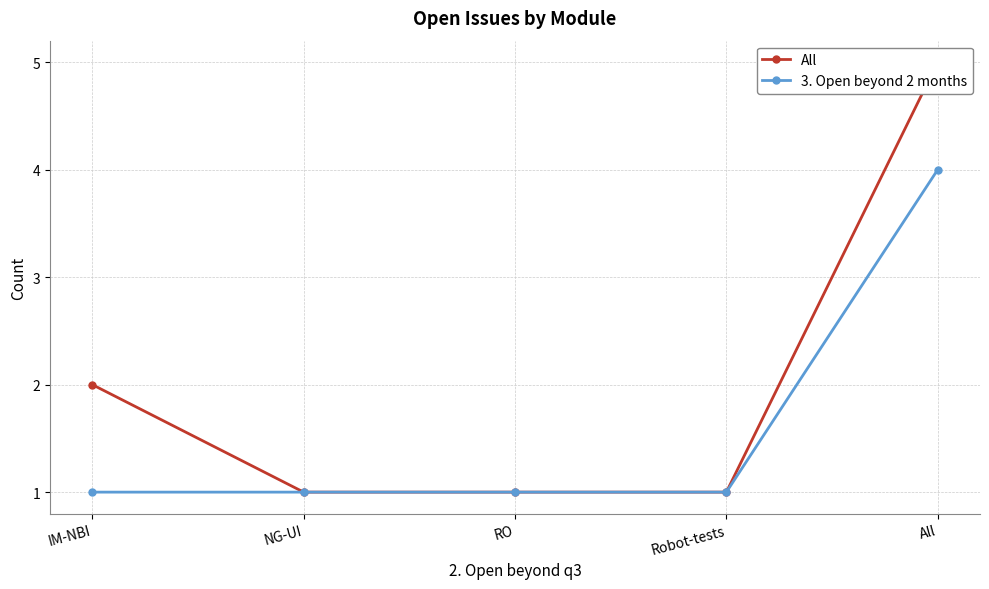

At Robot-tests, list the series in order from largest to smallest.

All, 3. Open beyond 2 months